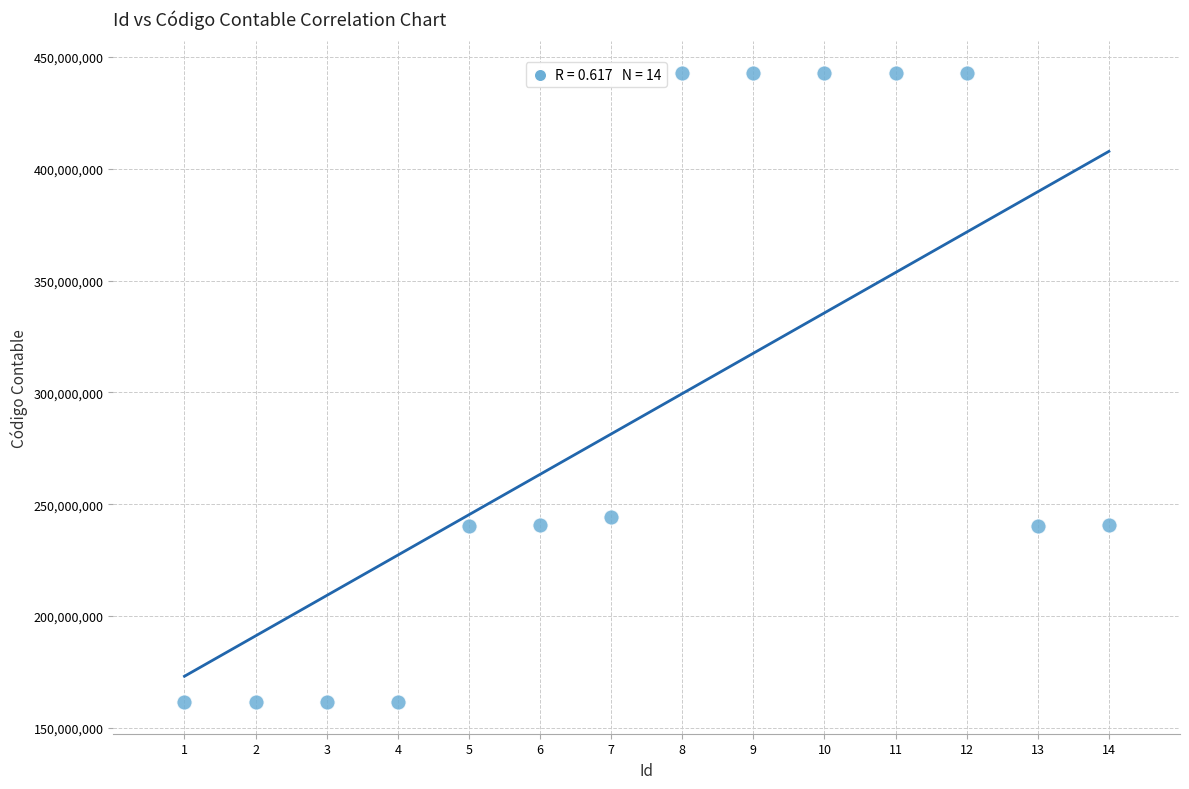

What Y value in the scatter plot is closest to 302195501?

244505001